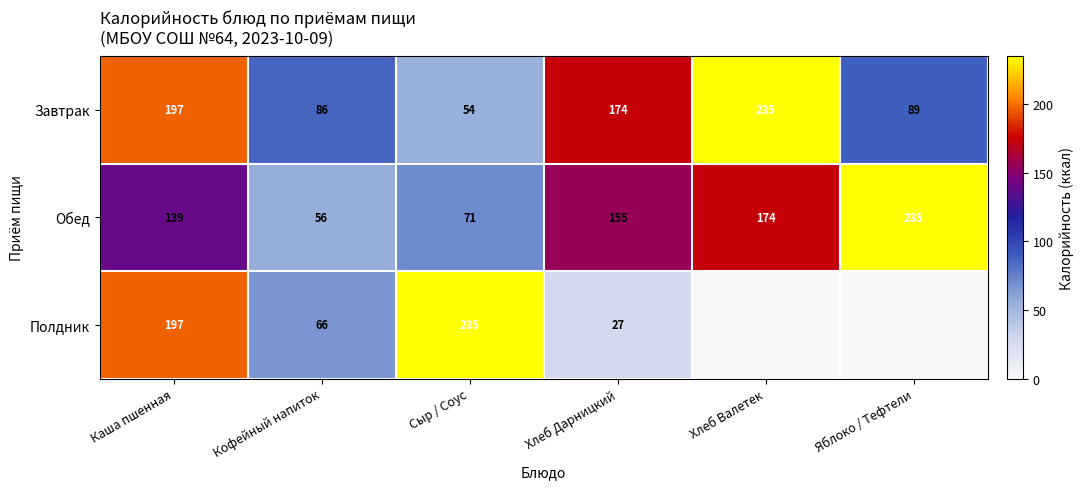

At how many categories does at least one series exceed 70?

6